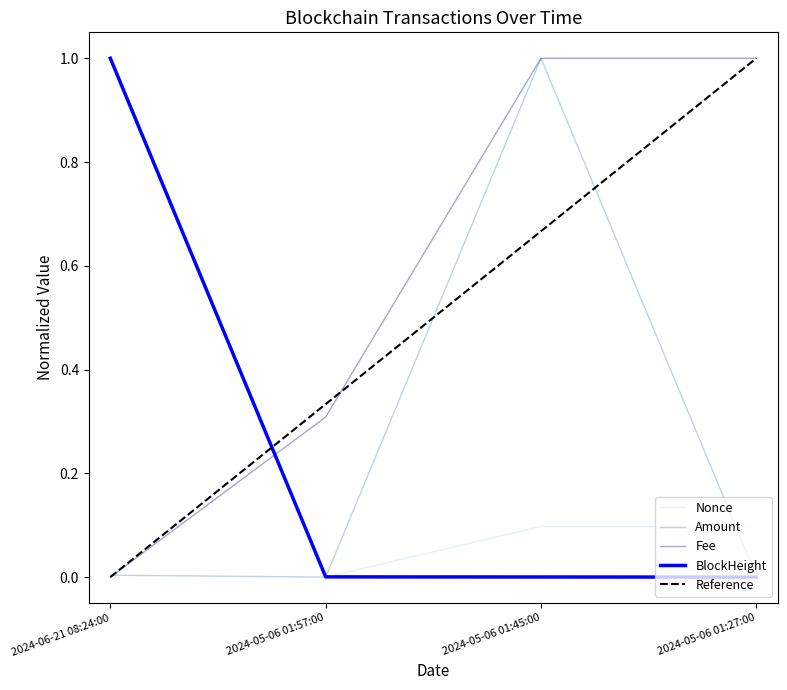

Reading left to right, what are all the values shown in this chart?

BlockHeight: 2024-06-21 08:24:00=1.0	2024-05-06 01:57:00=0.0	2024-05-06 01:45:00=0.0	2024-05-06 01:27:00=0.0
Nonce: 2024-06-21 08:24:00=1.0	2024-05-06 01:57:00=0.0	2024-05-06 01:45:00=0.1	2024-05-06 01:27:00=0.1
Amount: 2024-06-21 08:24:00=0.0	2024-05-06 01:57:00=0.0	2024-05-06 01:45:00=1.0	2024-05-06 01:27:00=0.0
Fee: 2024-06-21 08:24:00=0.0	2024-05-06 01:57:00=0.3	2024-05-06 01:45:00=1.0	2024-05-06 01:27:00=1.0